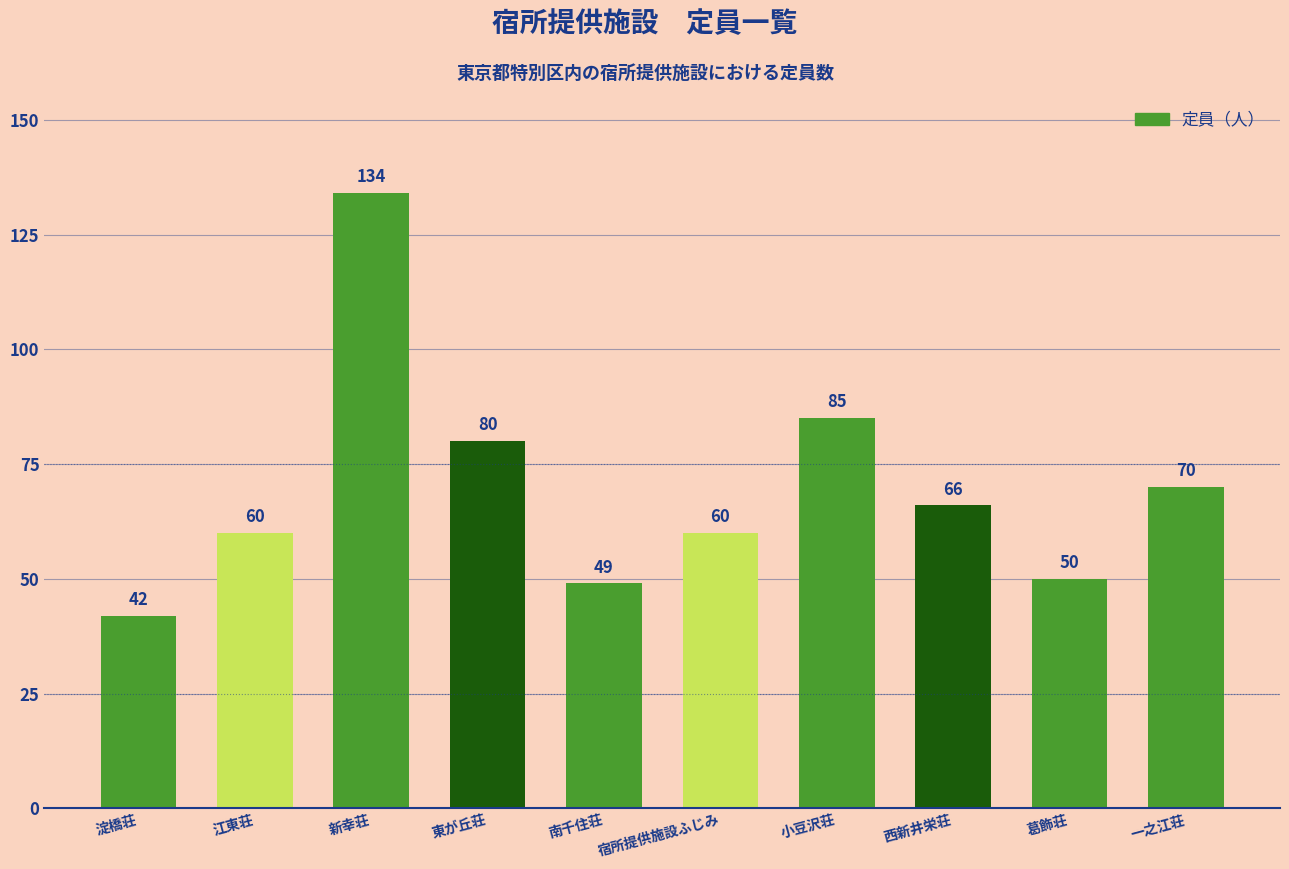

What is the sum of all values?

696